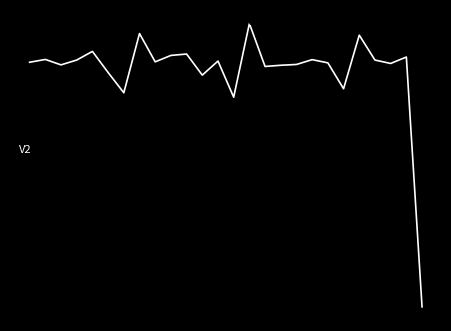

List the labels in order of value, smallest first.

25, 13, 6, 20, 11, 5, 15, 16, 2, 17, 23, 19, 0, 8, 12, 3, 22, 18, 1, 24, 9, 10, 4, 21, 7, 14